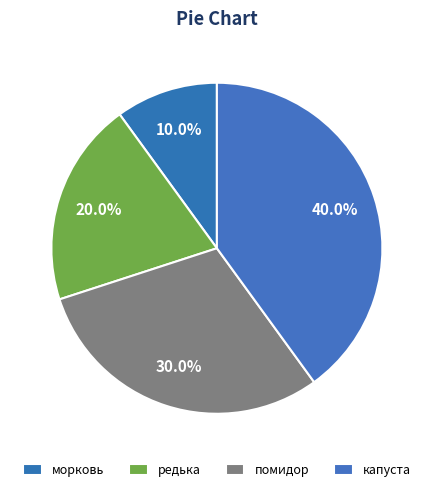

How many segments does this pie chart have?

4